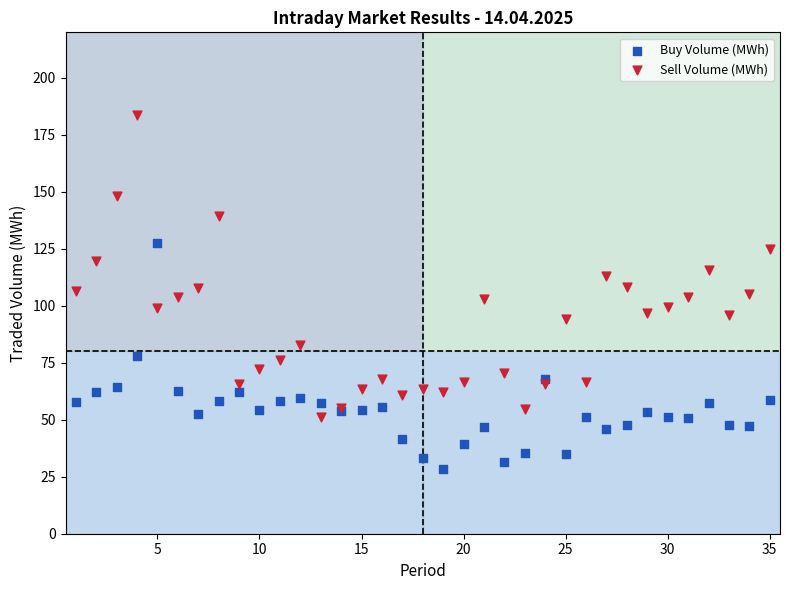

What is the X range (max minus min) for the scatter plot?

34.0